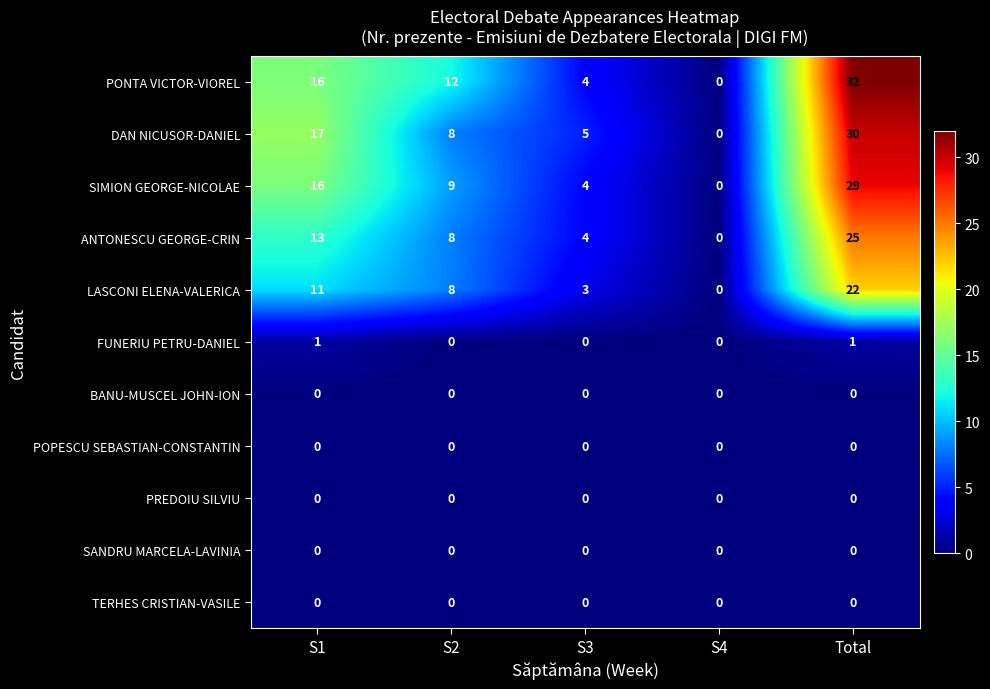

What is the spread (max minus min) of values at S1?

17